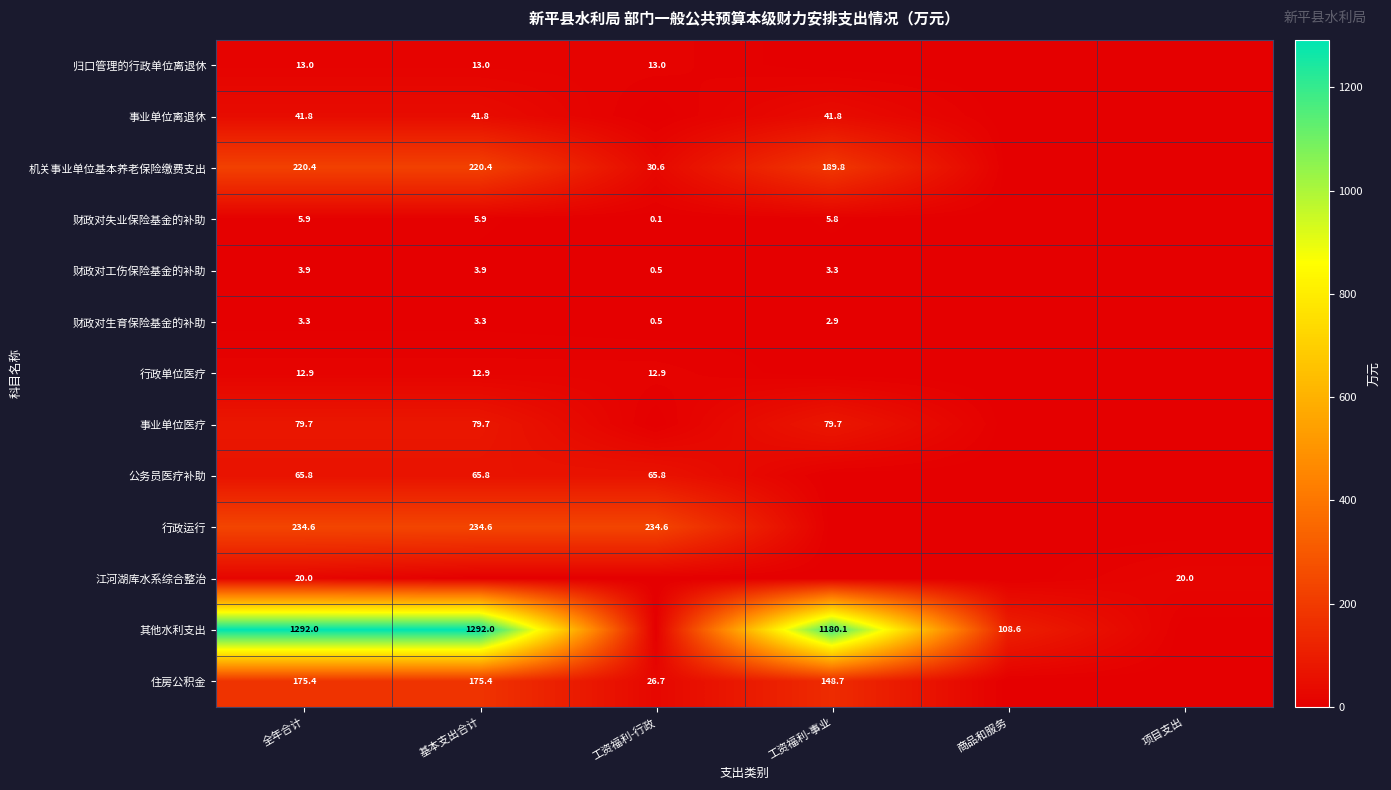

True or false: 财政对失业保险基金的补助 has a value of 0.1 at 工资福利-行政.

True